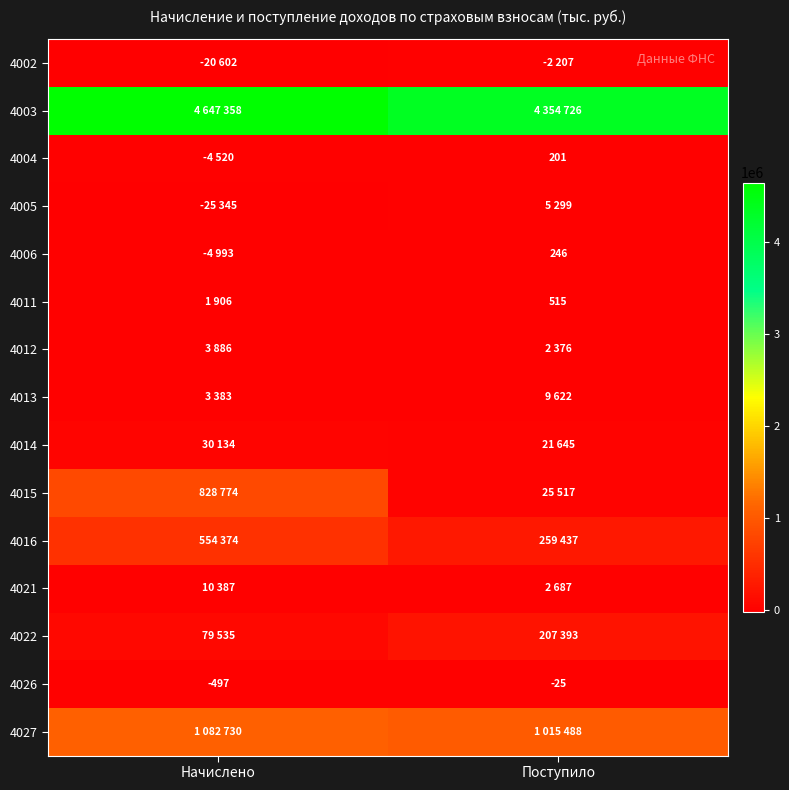

At which label does 4026 reach its peak?

Поступило